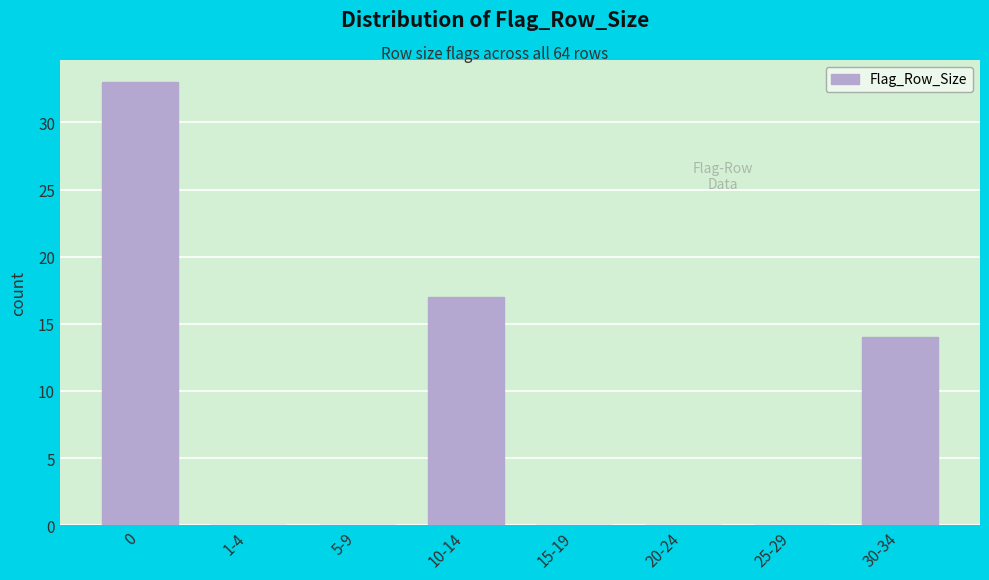

Reading right to left, what are all the values shown in this chart?

30-34=14	25-29=0	20-24=0	15-19=0	10-14=17	5-9=0	1-4=0	0=33